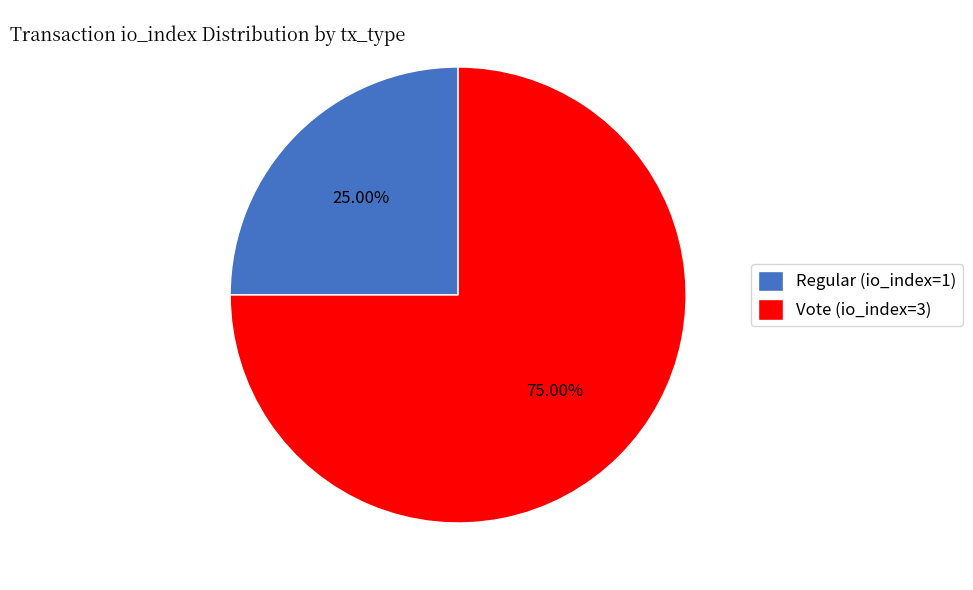

What is the majority slice?

Vote (io_index=3)